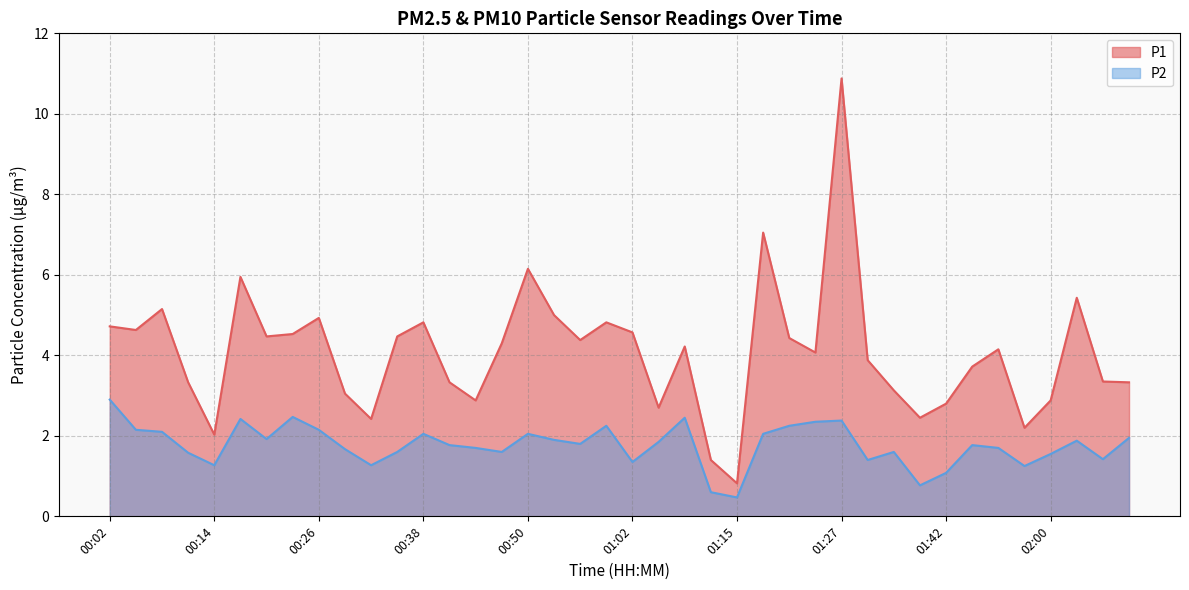

What is the value of the P2 point at the 38th from the left?

1.9